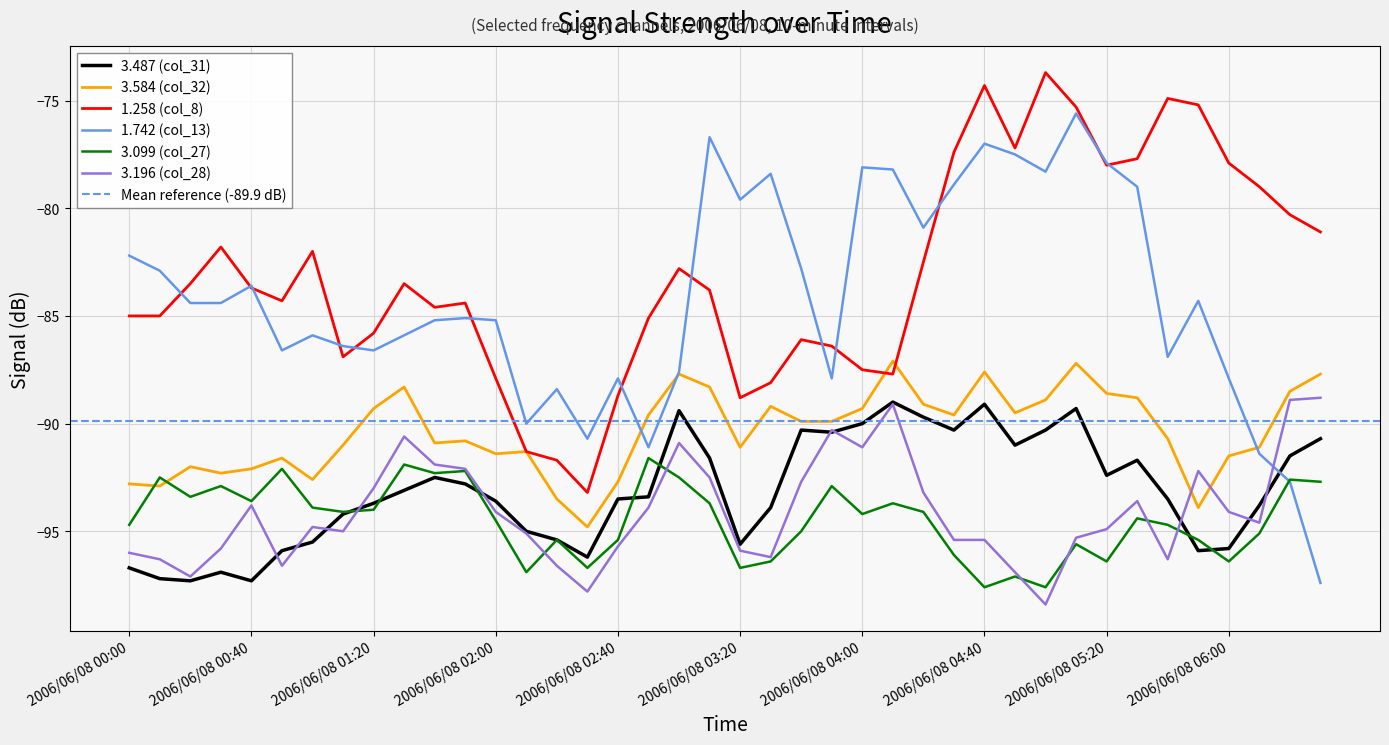

Rank the series by their maximum value, from lowest to highest.

3.099 (col_27), 3.487 (col_31), 3.196 (col_28), 3.584 (col_32), 1.742 (col_13), 1.258 (col_8)